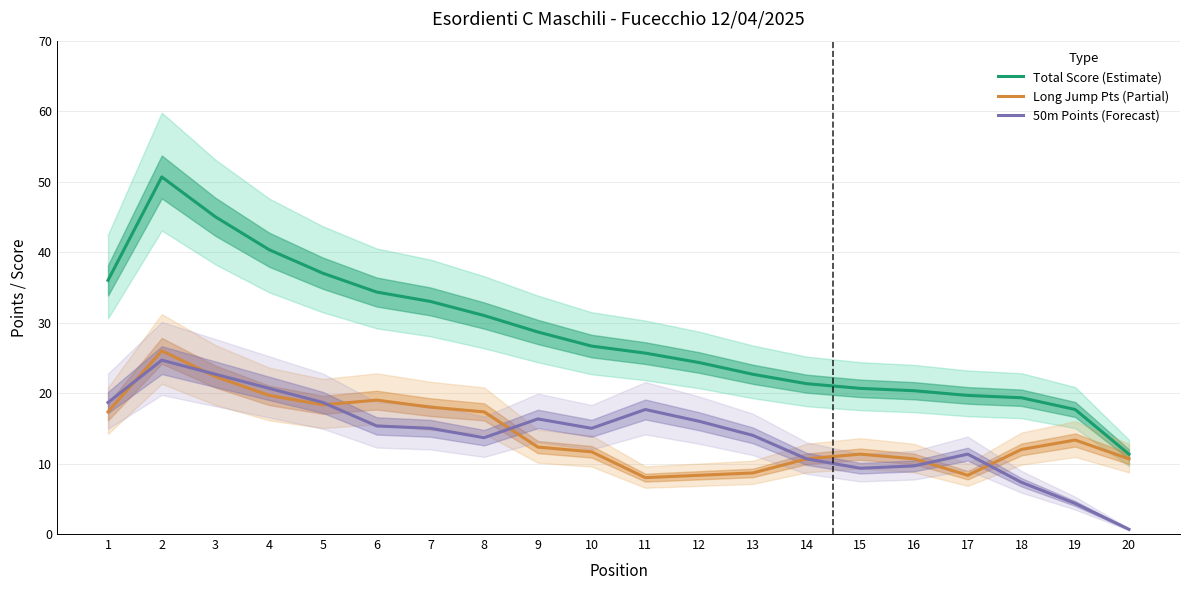

At which label does Total Score (Estimate) first exceed 26?

1